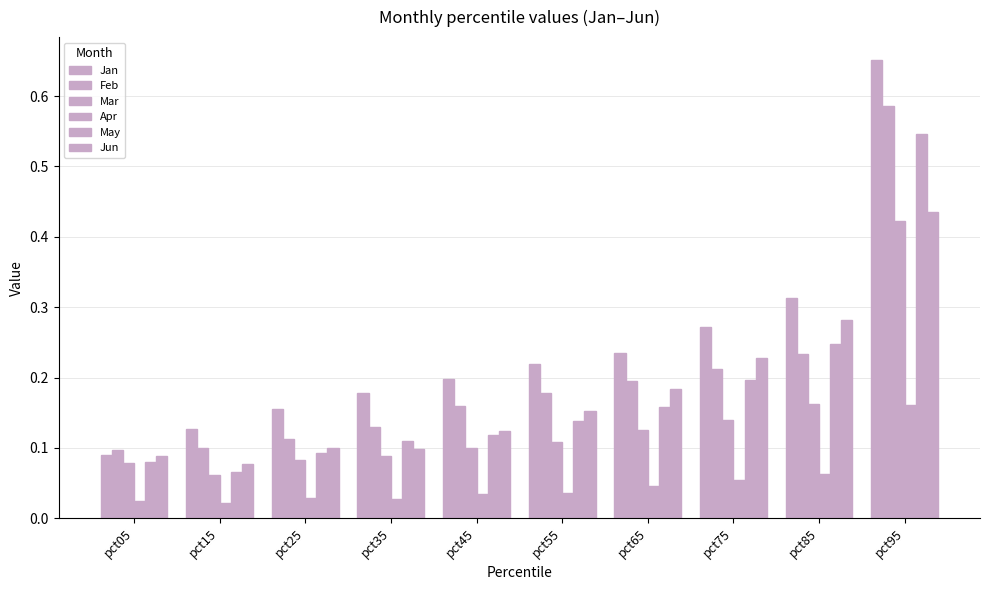

Reading right to left, list all the values displayed in this chart.

Jan: 0.7	0.3	0.3	0.2	0.2	0.2	0.2	0.2	0.1	0.1
Feb: 0.6	0.2	0.2	0.2	0.2	0.2	0.1	0.1	0.1	0.1
Mar: 0.4	0.2	0.1	0.1	0.1	0.1	0.1	0.1	0.1	0.1
Apr: 0.2	0.1	0.1	0.0	0.0	0.0	0.0	0.0	0.0	0.0
May: 0.5	0.2	0.2	0.2	0.1	0.1	0.1	0.1	0.1	0.1
Jun: 0.4	0.3	0.2	0.2	0.2	0.1	0.1	0.1	0.1	0.1